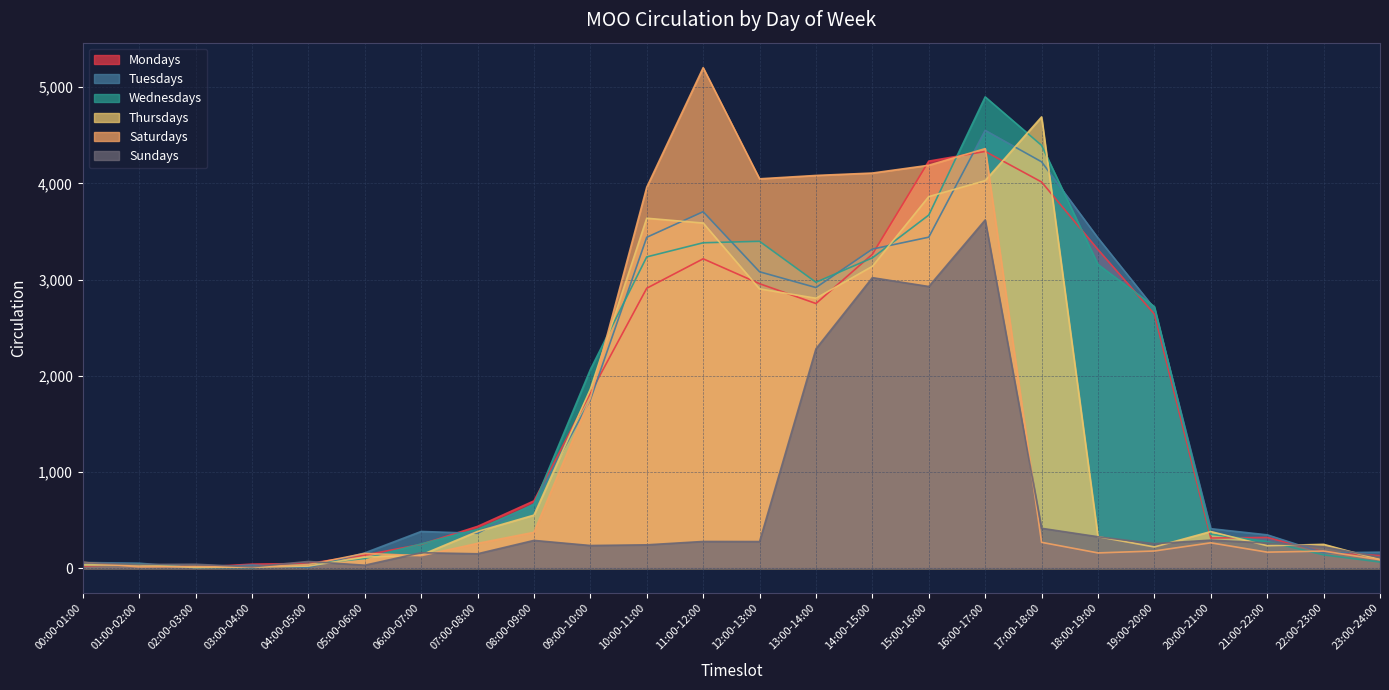

What is the label of the 11th point from the right?

13:00-14:00